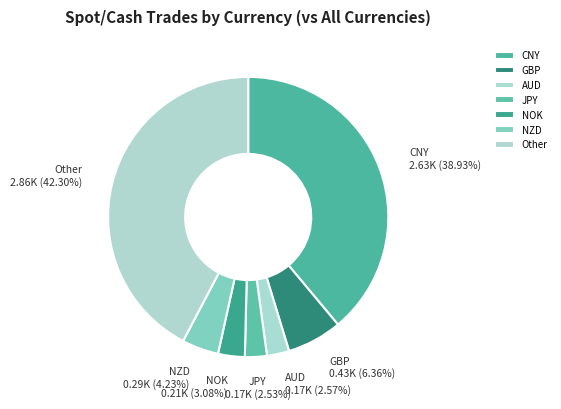

How many segments does this pie chart have?

7